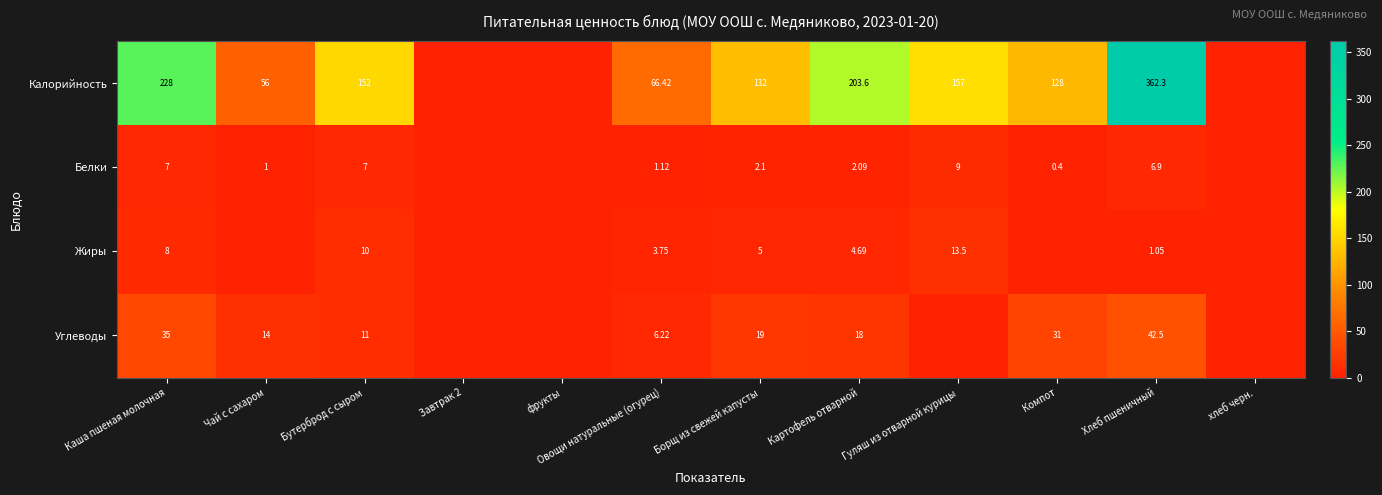

Which has a higher value, Овощи натуральные (огурец) or Компот?

Компот